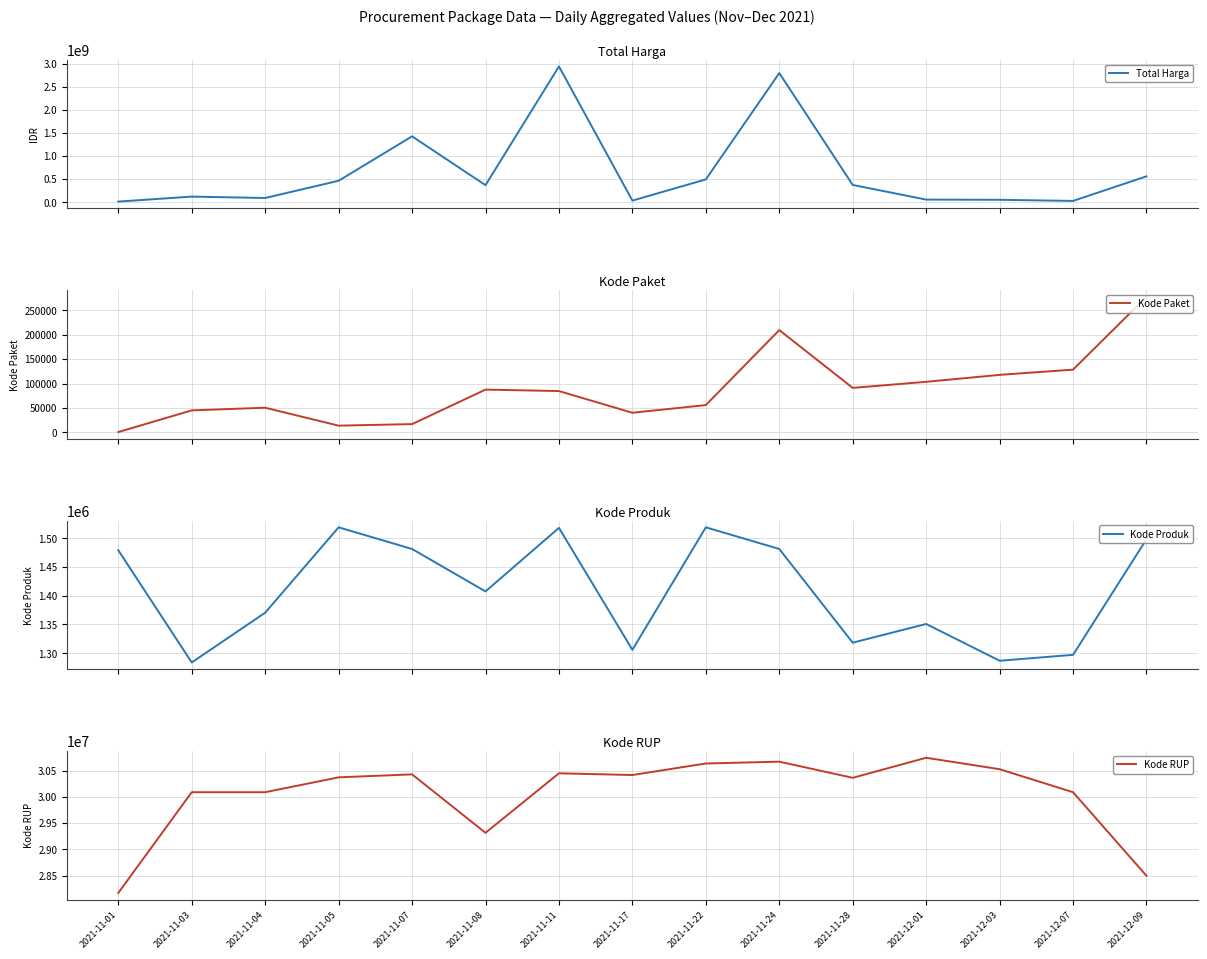

True or false: Kode RUP and Kode Paket cross at least once.

False